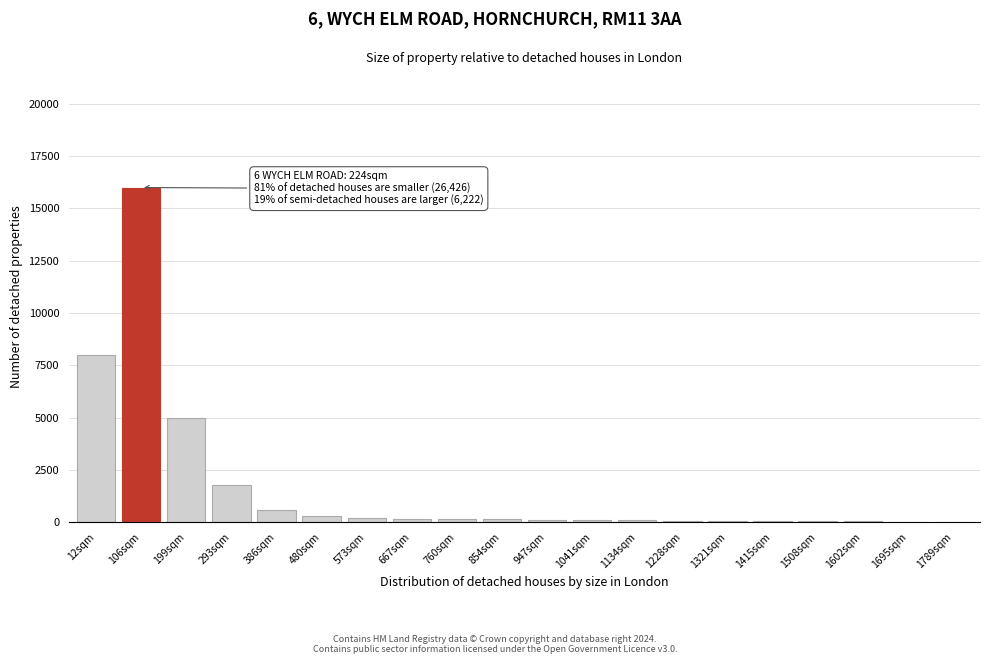

Which label corresponds to the largest value in the chart?

106sqm